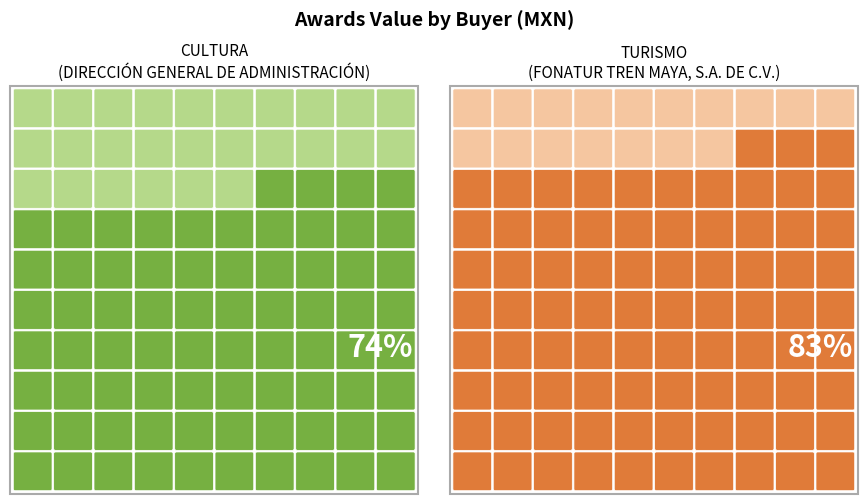

How many values in the TURISMO series are below 183989?

1